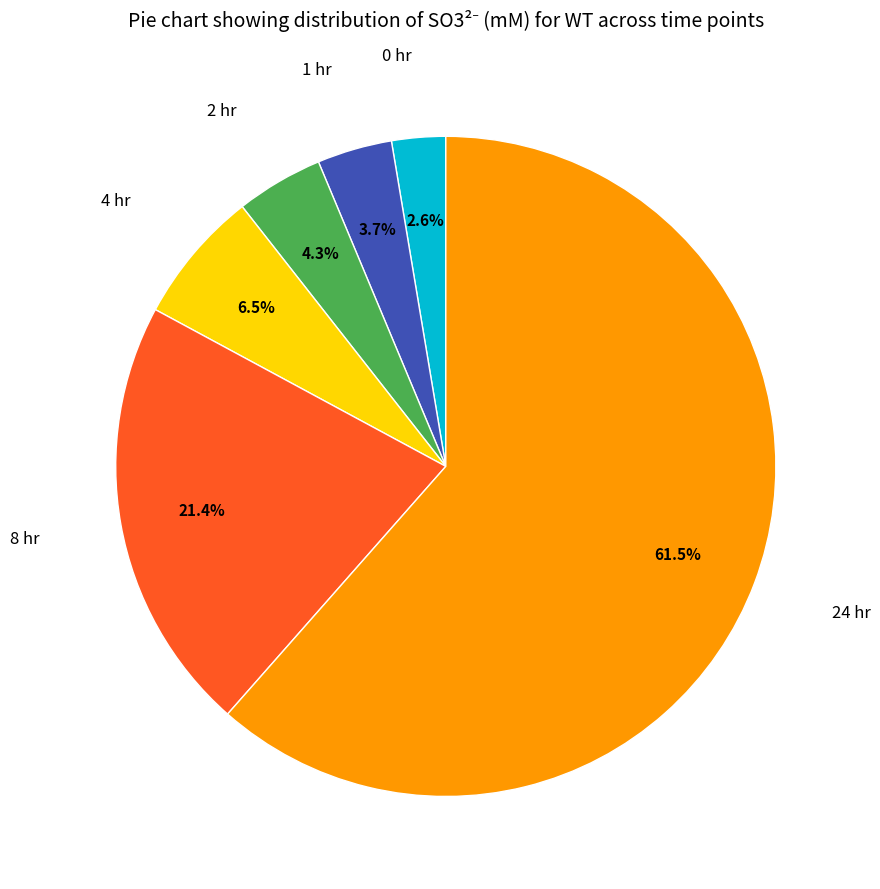

Does any single category account for the majority?

Yes